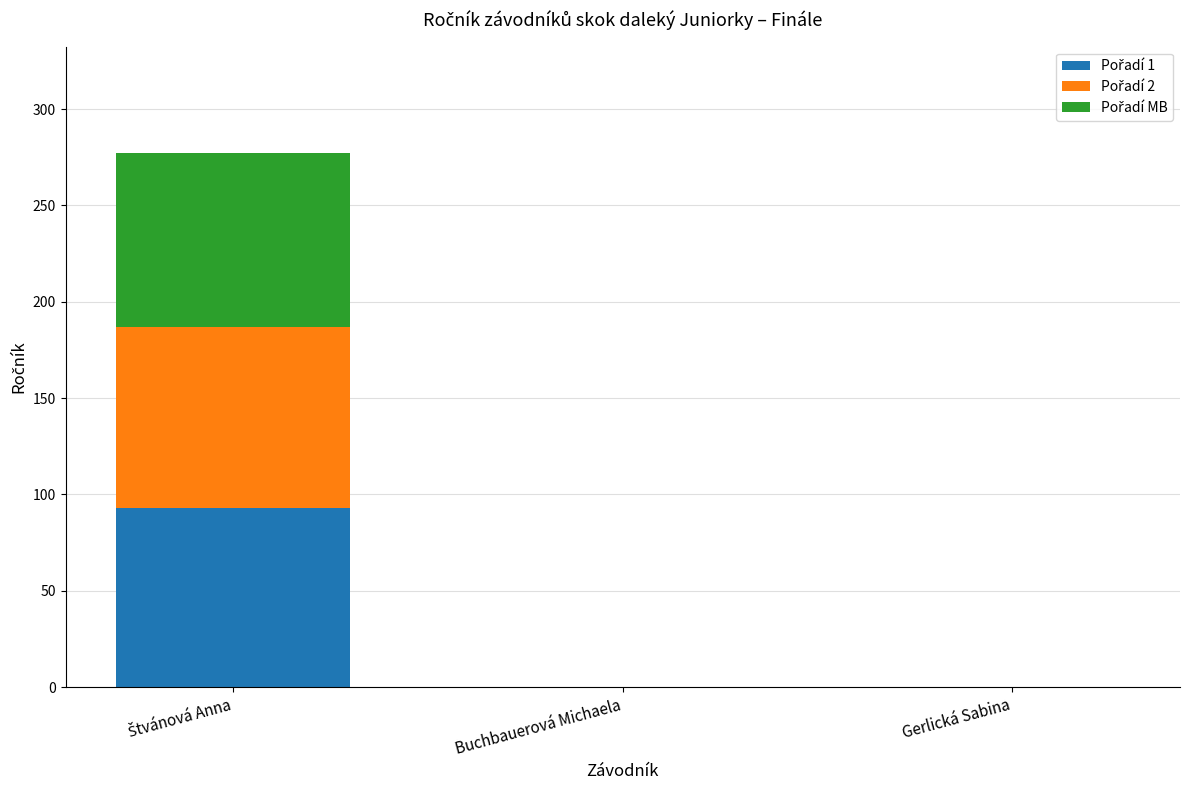

Are the bars horizontal?

No